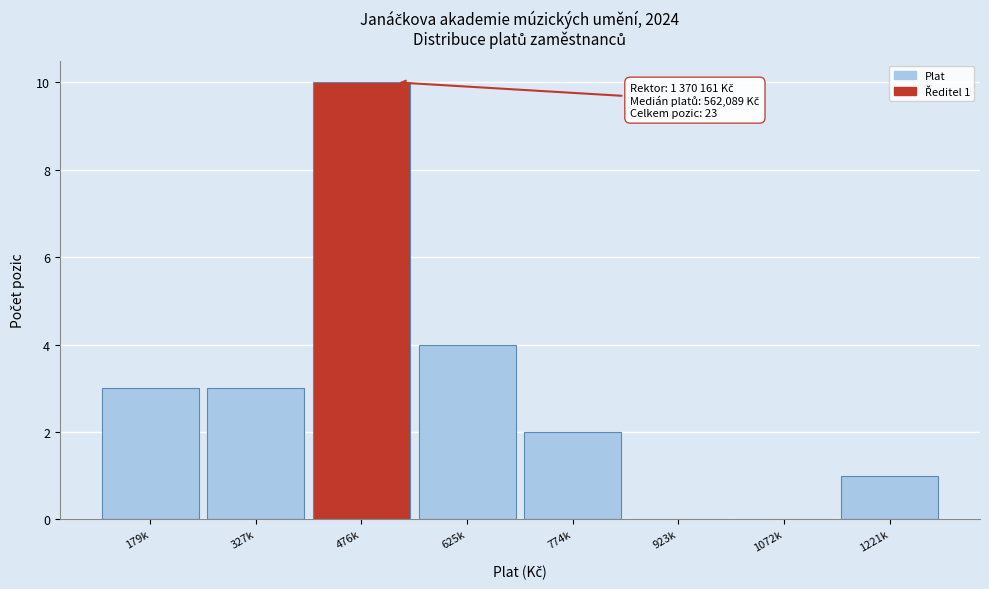

Reading left to right, what are all the values shown in this chart?

179k=3	327k=3	476k=10	625k=4	774k=2	923k=0	1072k=0	1221k=1